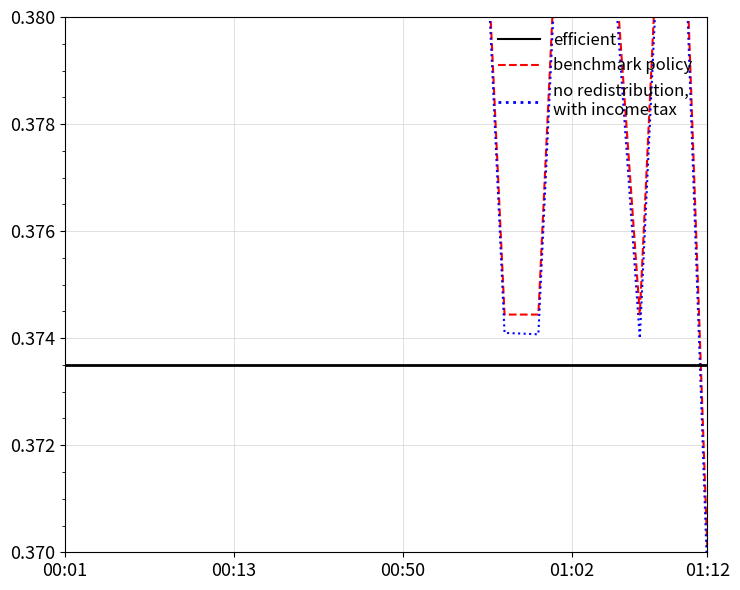

At which category does the chart reach its peak across all series?

00:01